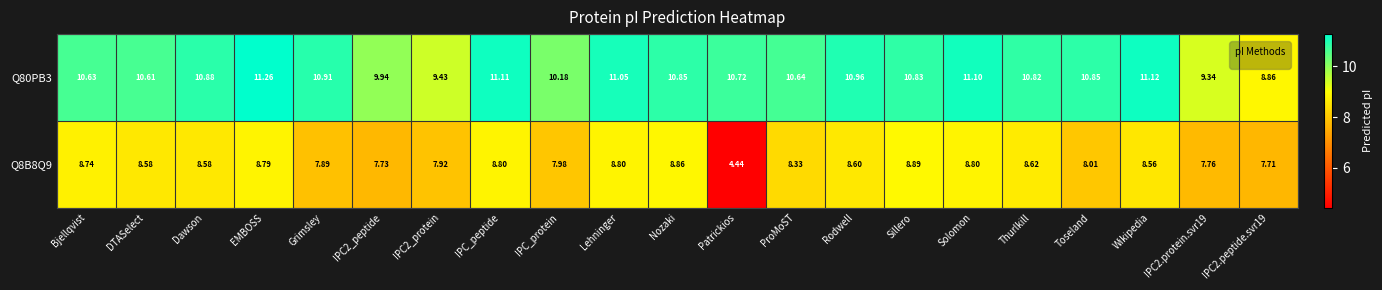

Where is Q8B8Q9 nearest to the value 6?

Patrickios